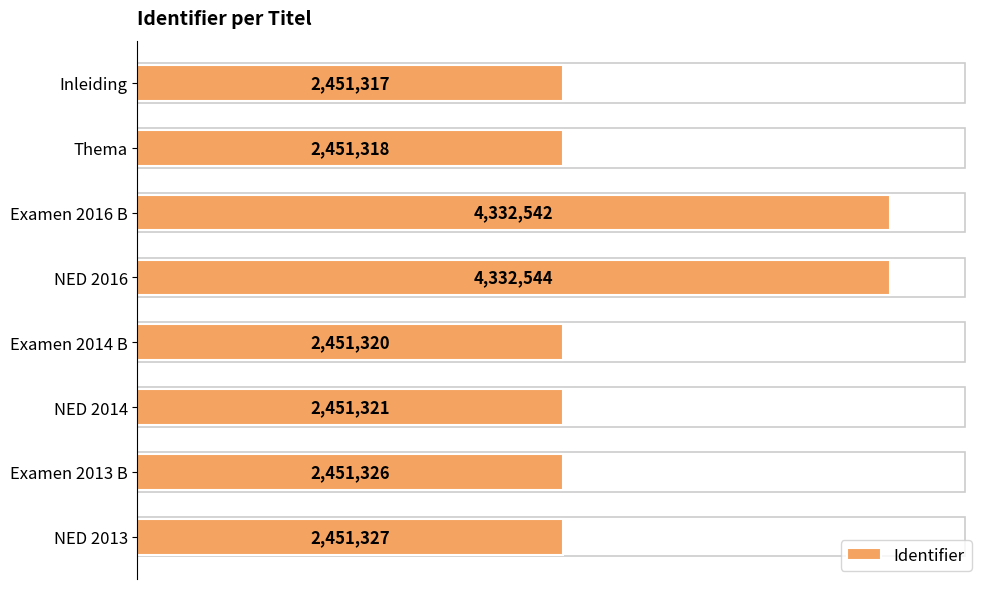

List the labels in order of value, smallest first.

Inleiding, Thema, Examen 2014 B, NED 2014, Examen 2013 B, NED 2013, Examen 2016 B, NED 2016